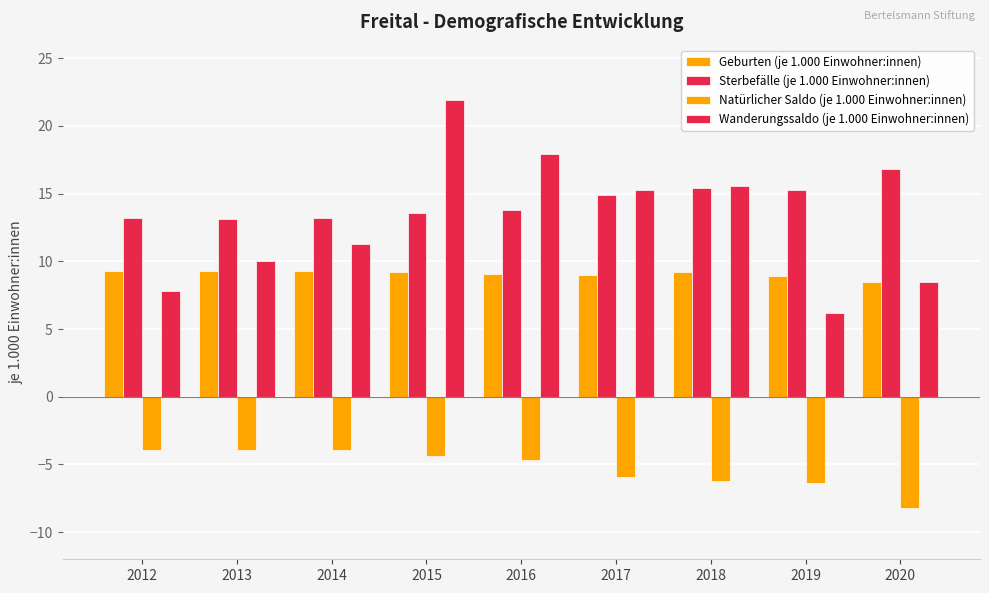

How many bars are there in each group?

4